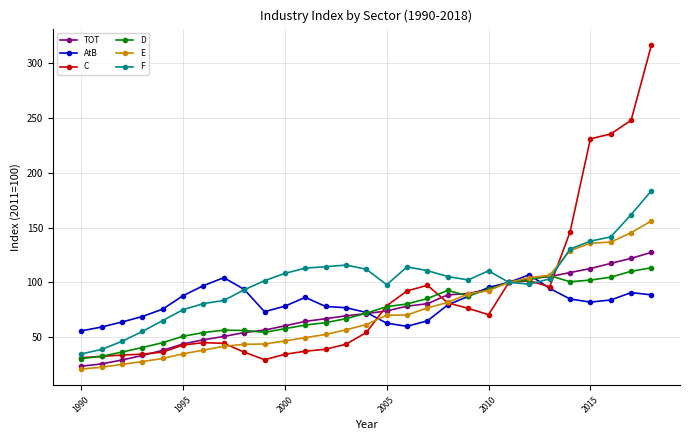

Which series has the largest range (max minus min)?

C